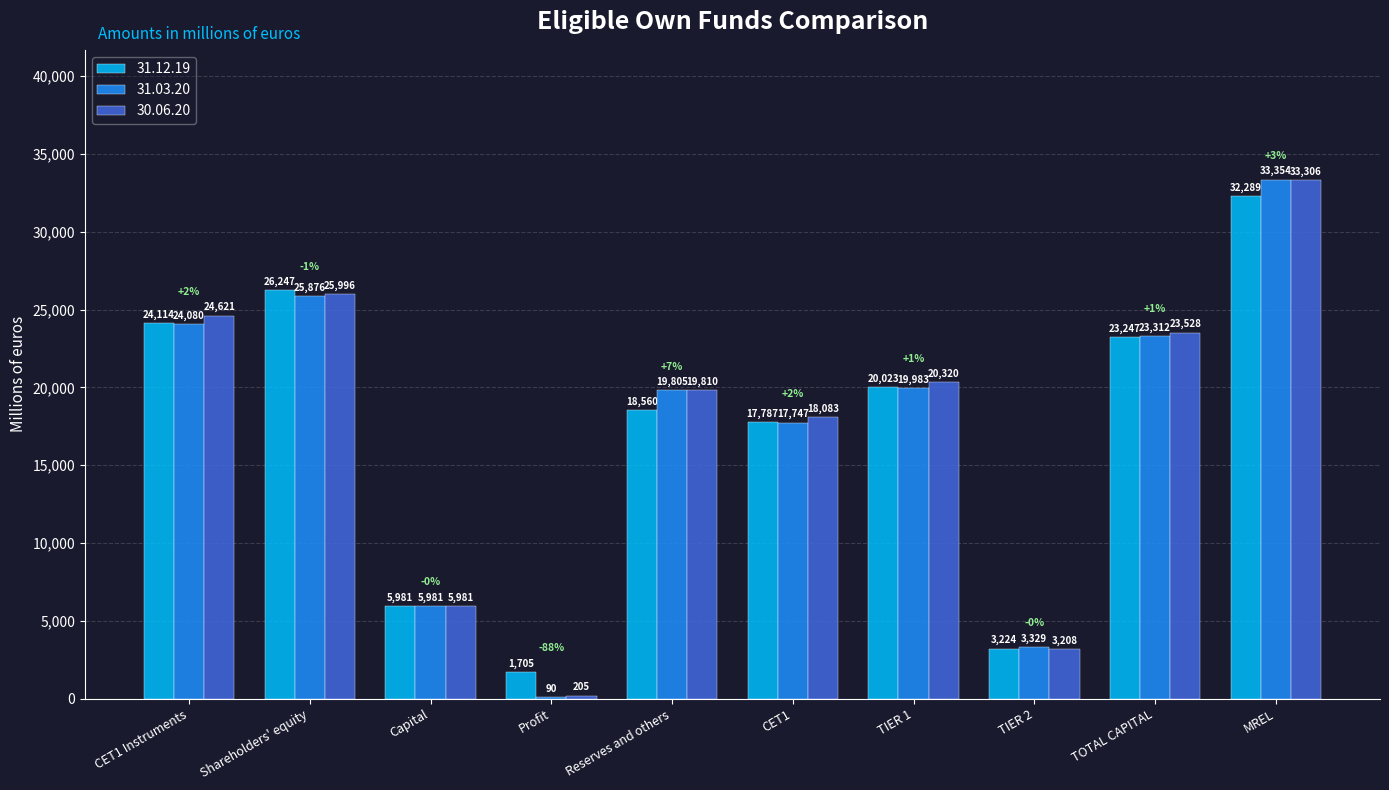

Which series changed the most between Profit and TIER 2?

31.03.20